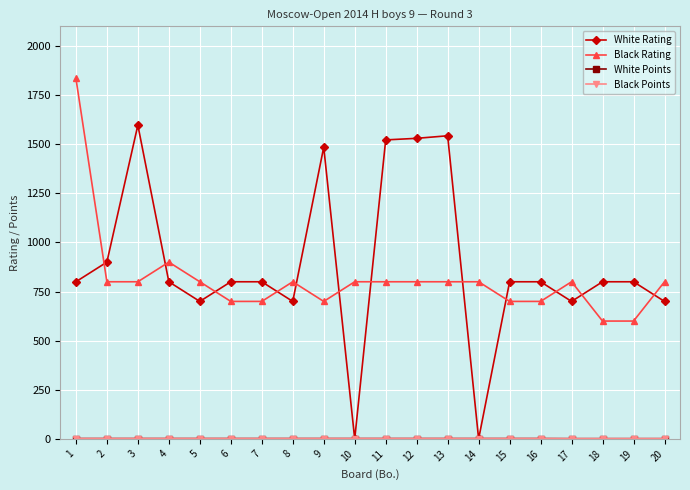

Where do White Rating and Black Points first cross each other?

9 and 10